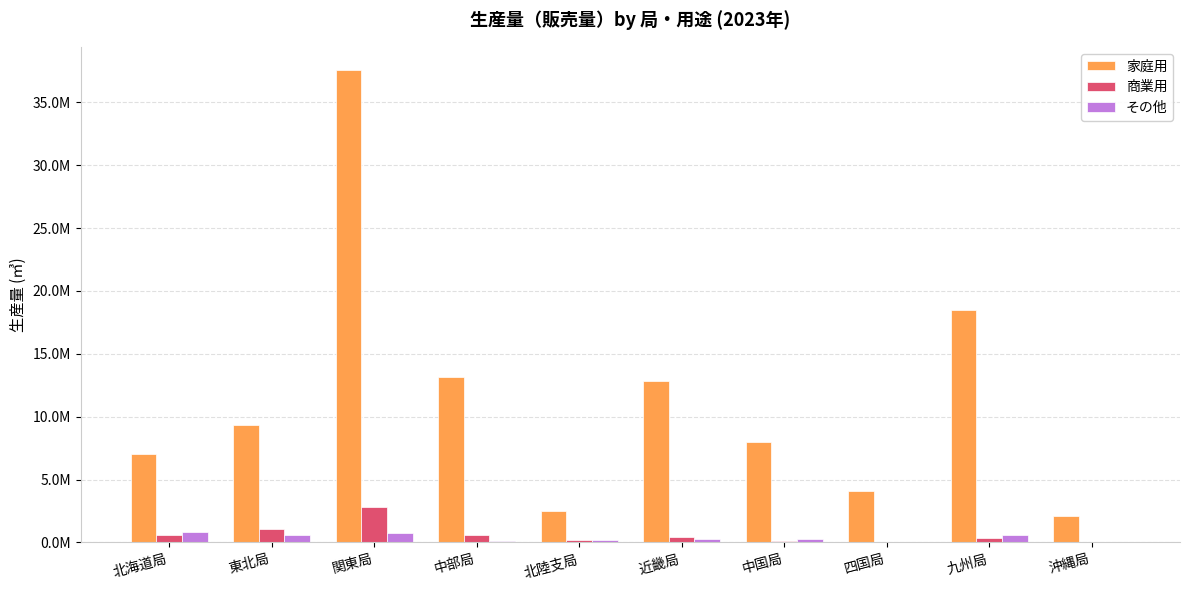

What are all the series names shown in the legend?

家庭用, 商業用, その他